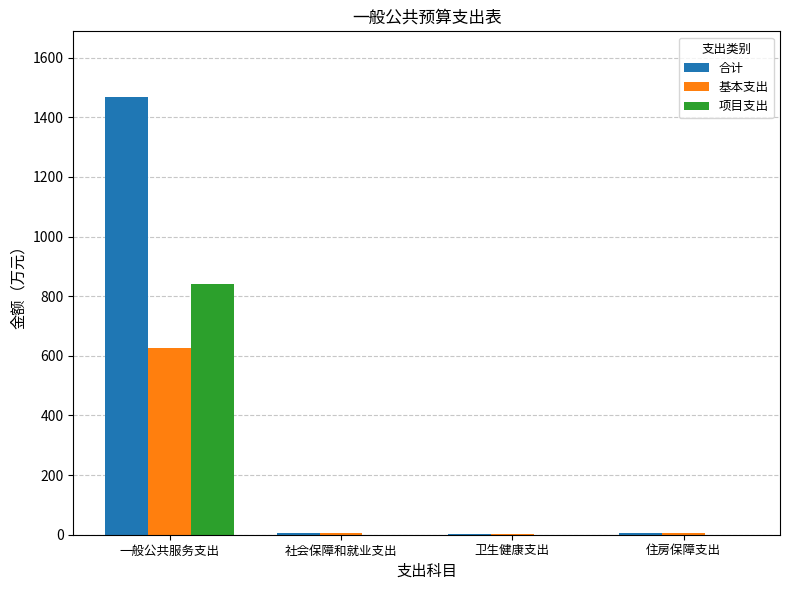

The value of 项目支出 at 住房保障支出 is -515.8. True or false?

False